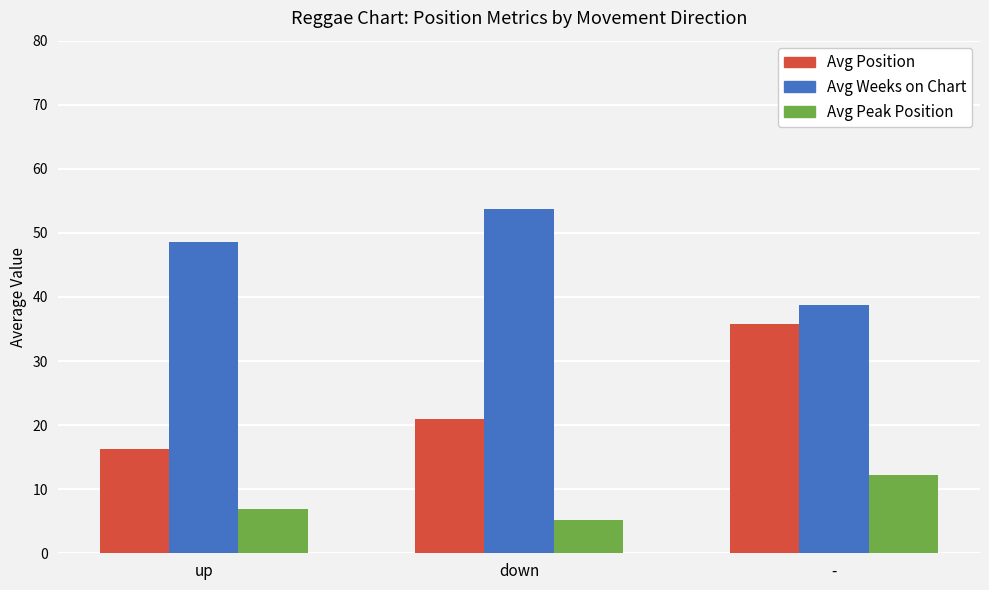

Which series has the largest range (max minus min)?

Avg Position